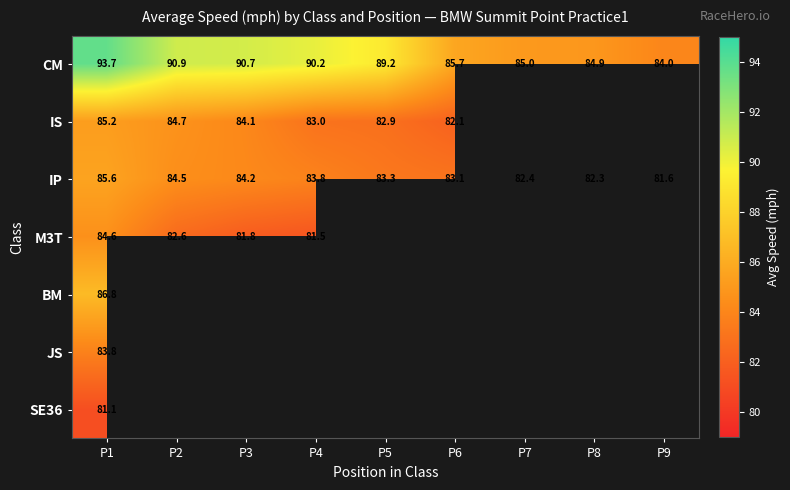

Which category has the lowest value in the IS series?

P6